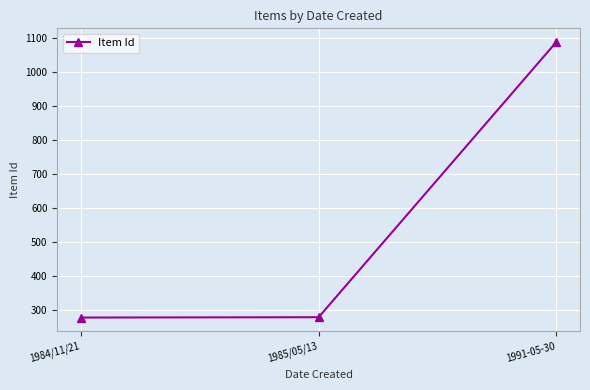

Where is the data nearest to the value 683?

1985/05/13